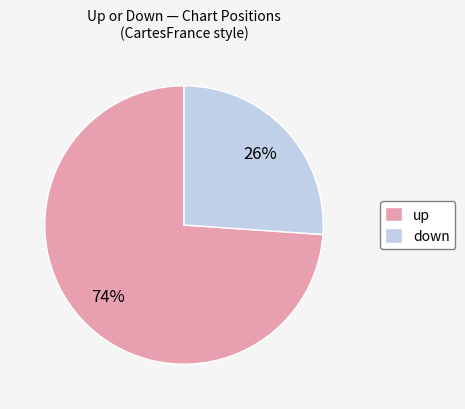

Count the number of slices in the pie.

2